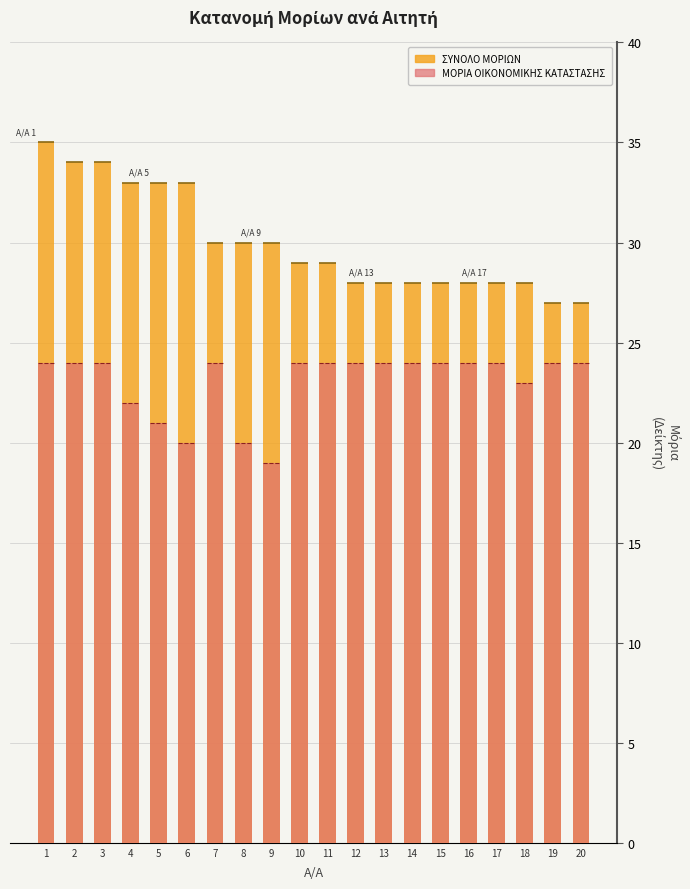

Which series changed the most between 2 and 5?

ΜΟΡΙΑ ΟΙΚΟΝΟΜΙΚΗΣ ΚΑΤΑΣΤΑΣΗΣ